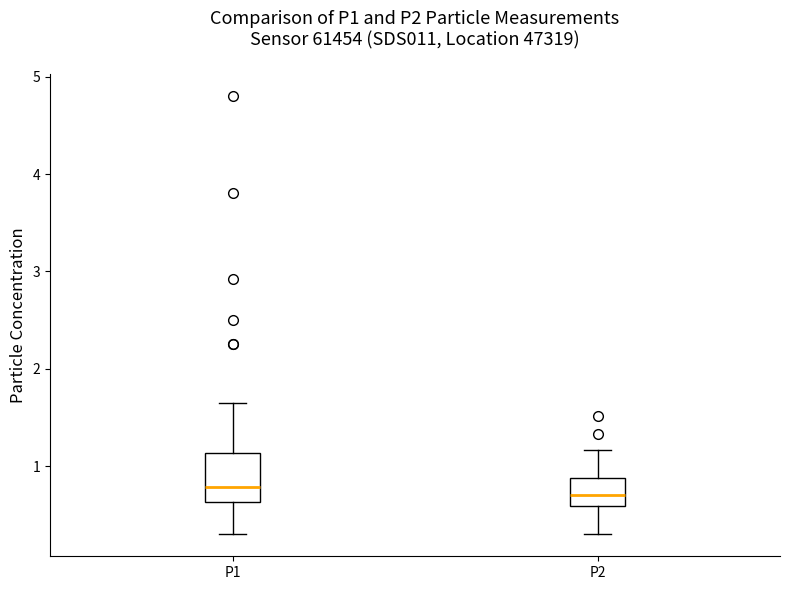

Comparing the boxes themselves (not the whiskers), which one is the tallest?

P1